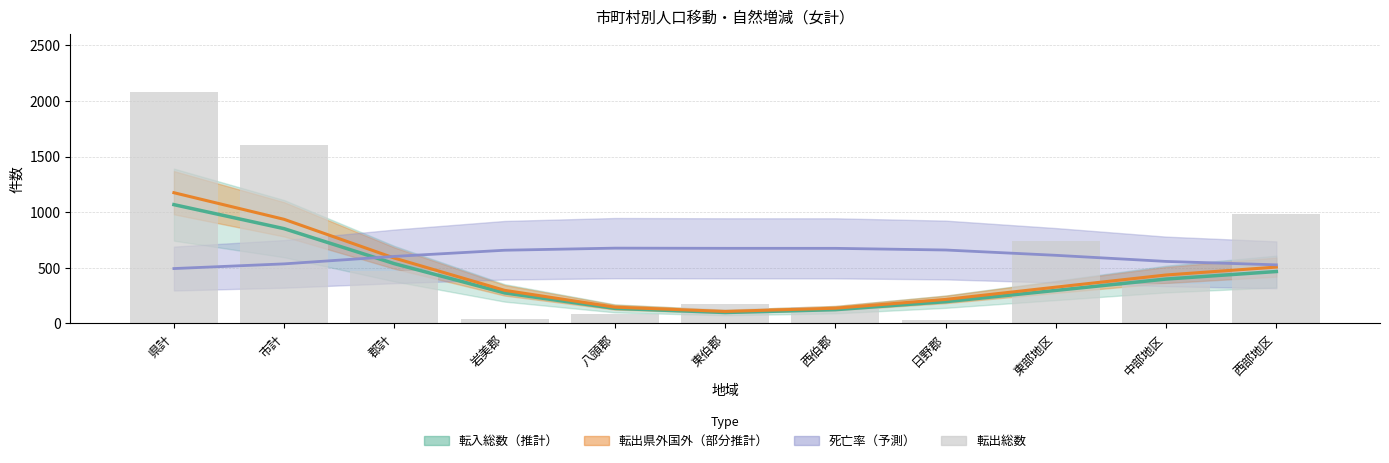

Where is the data nearest to the value 1057?

西部地区